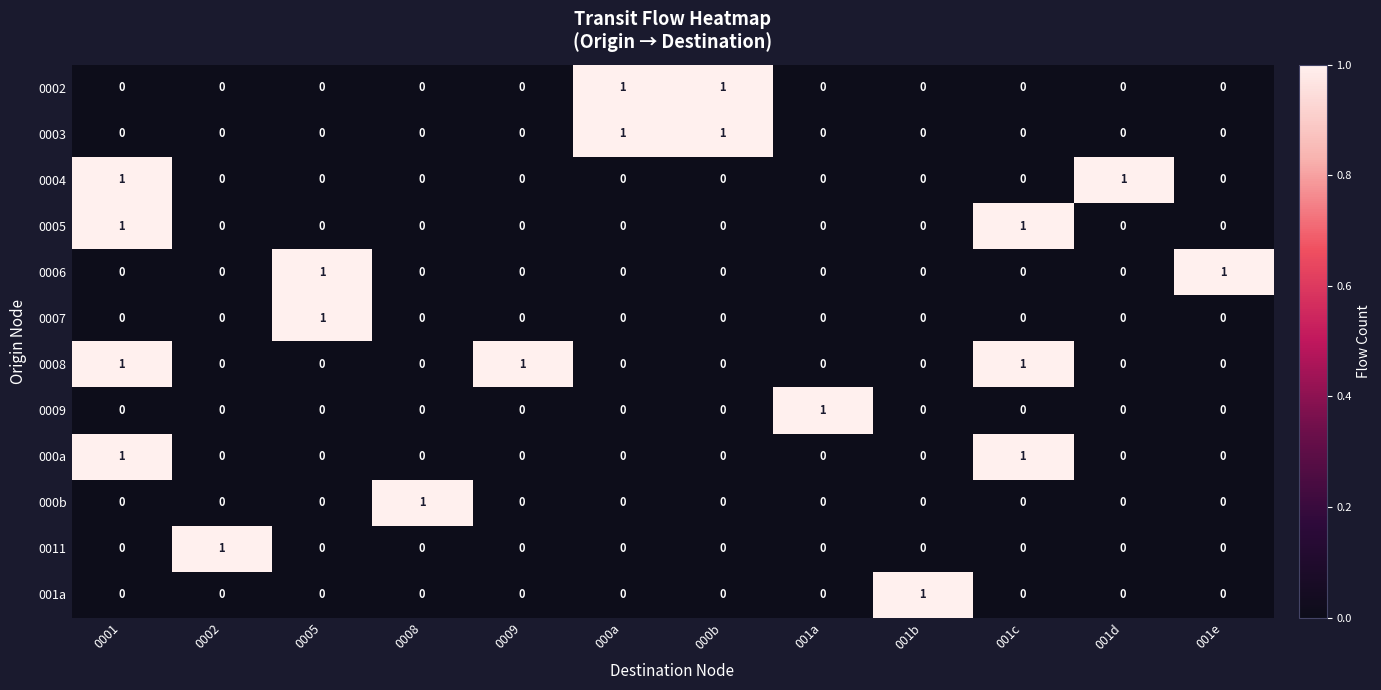

Is it true that 0006 equals -1 at 0008?

False